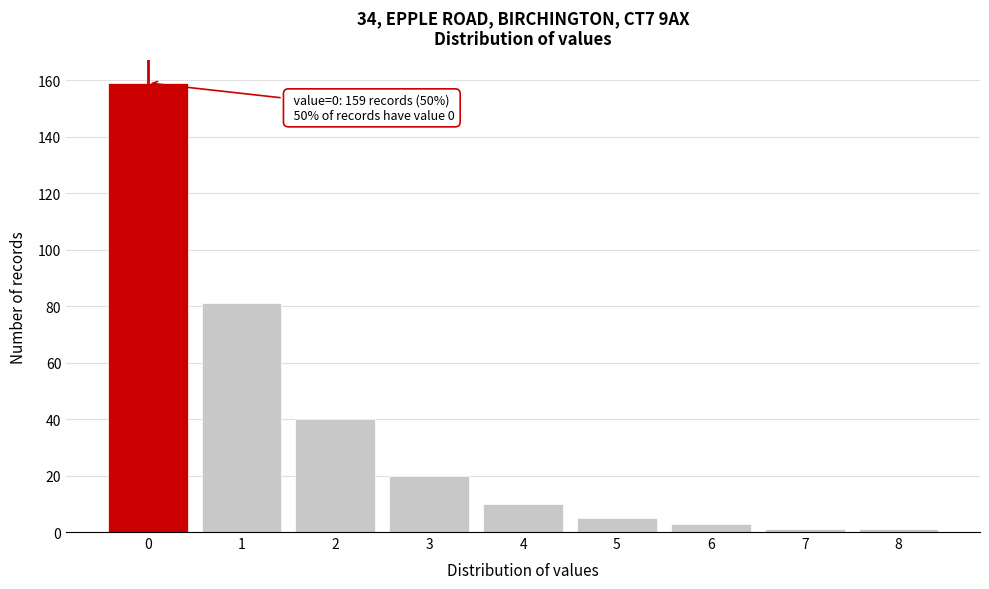

Reading left to right, what are all the values shown in this chart?

0=159	1=81	2=40	3=20	4=10	5=5	6=3	7=1	8=1